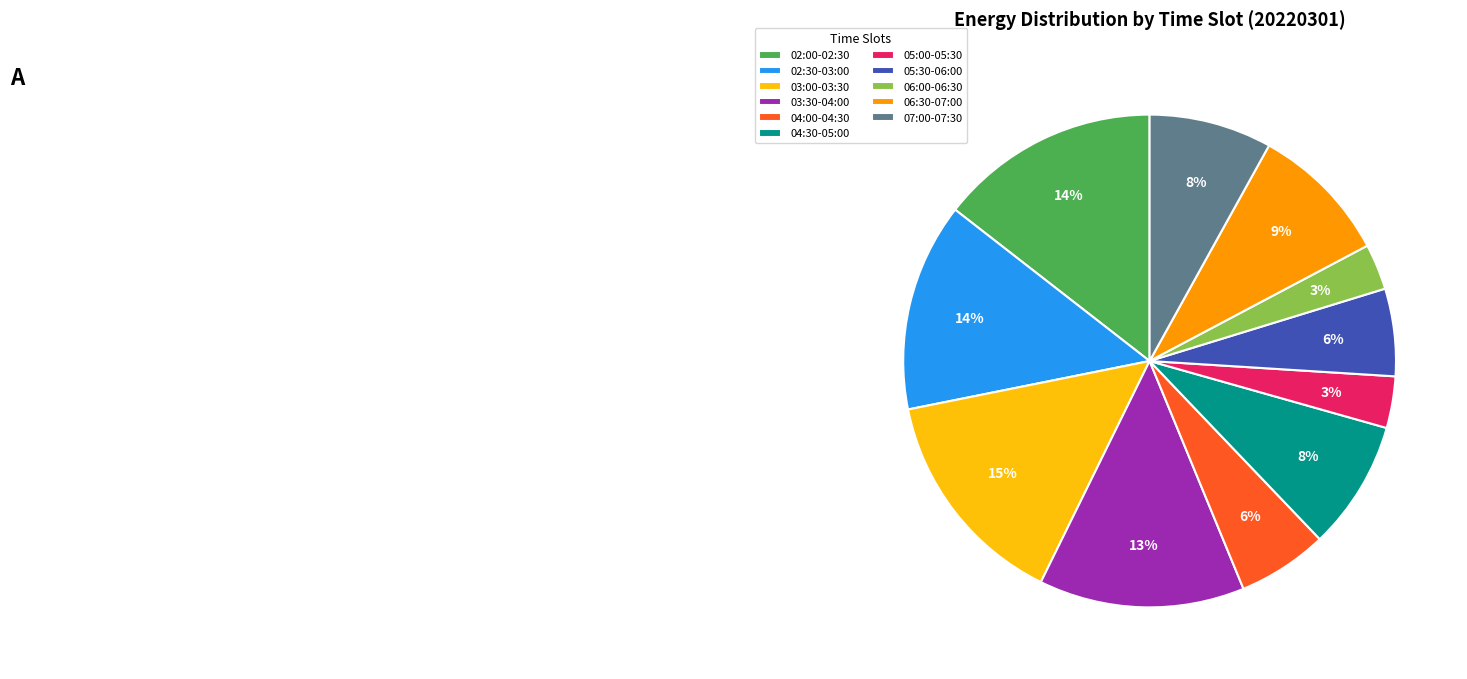

The 05:30-06:00 slice represents 6% of the pie. True or false?

True